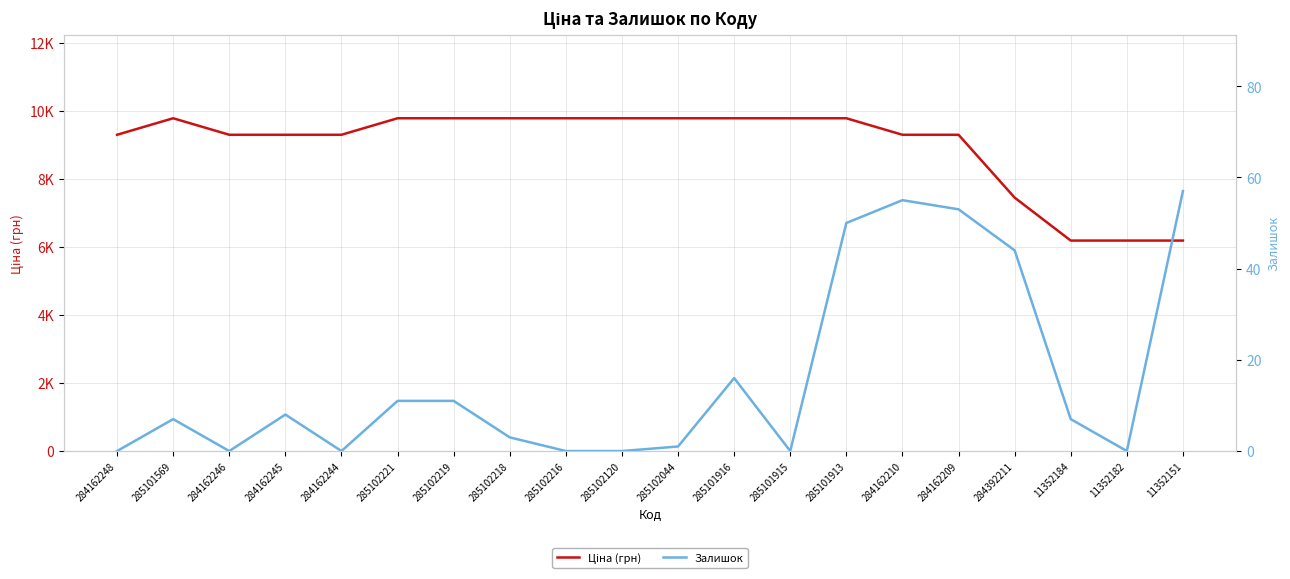

Where is the first local maximum for Ціна (грн)?

285101569